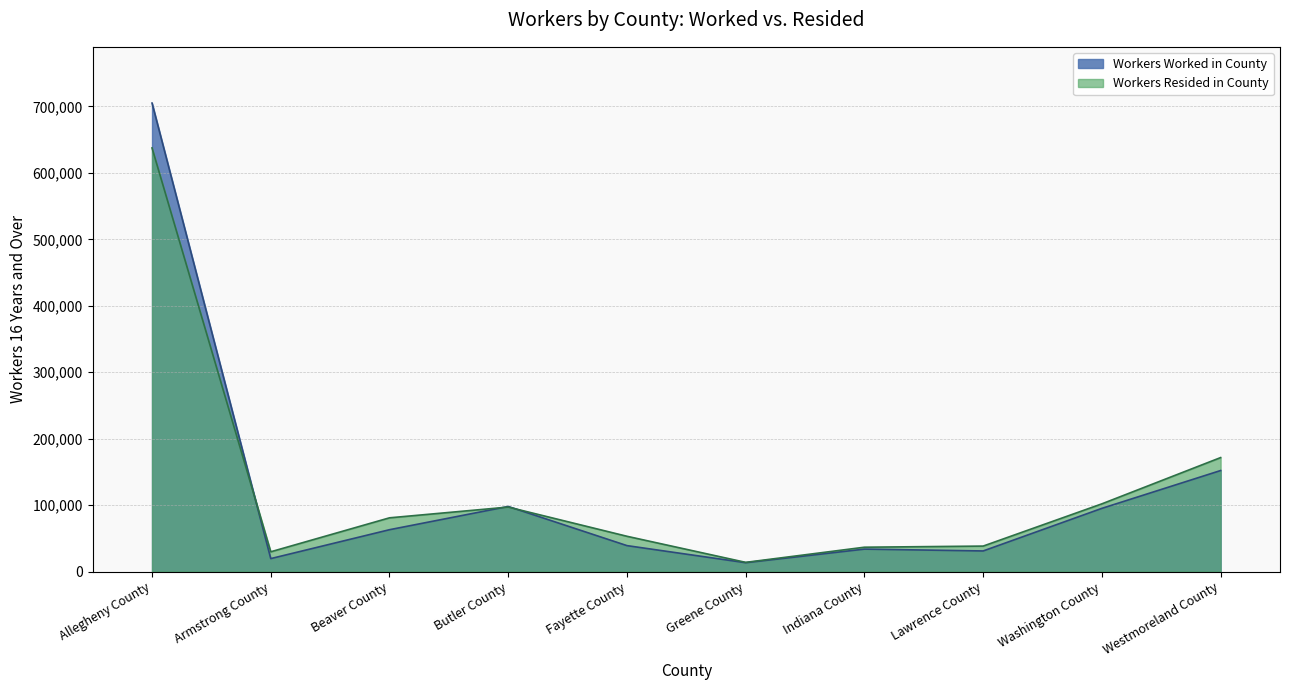

How many interior local peaks does the Workers Worked in County series have?

2